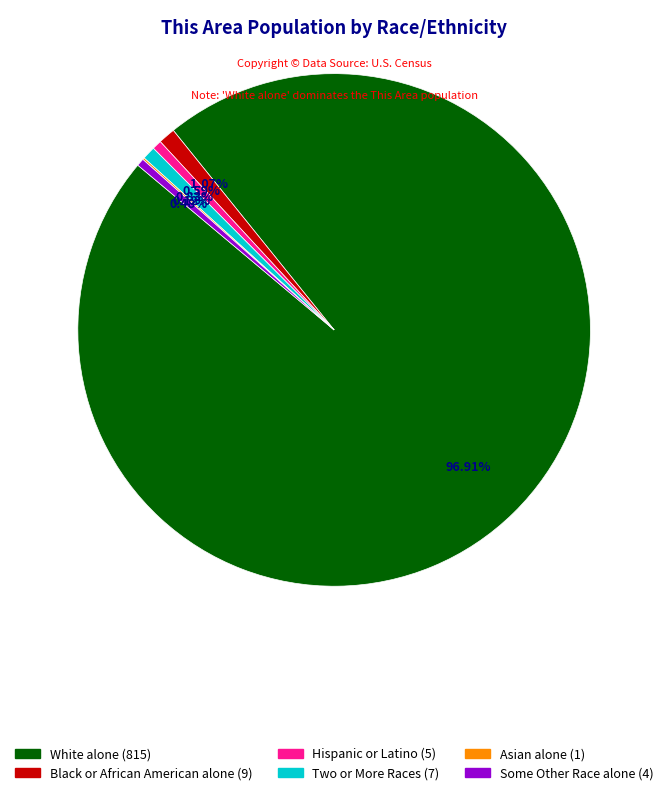

Does any single category account for the majority?

Yes